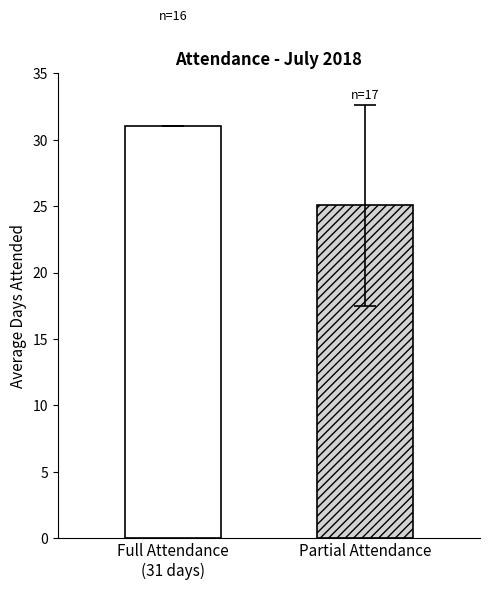

How many series are shown in this chart?

2